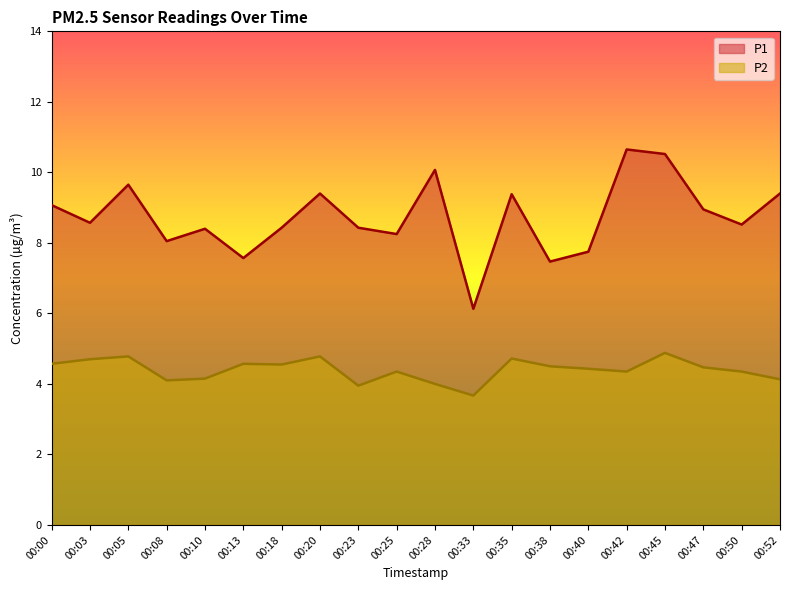

Which series has the largest total across all categories?

P1